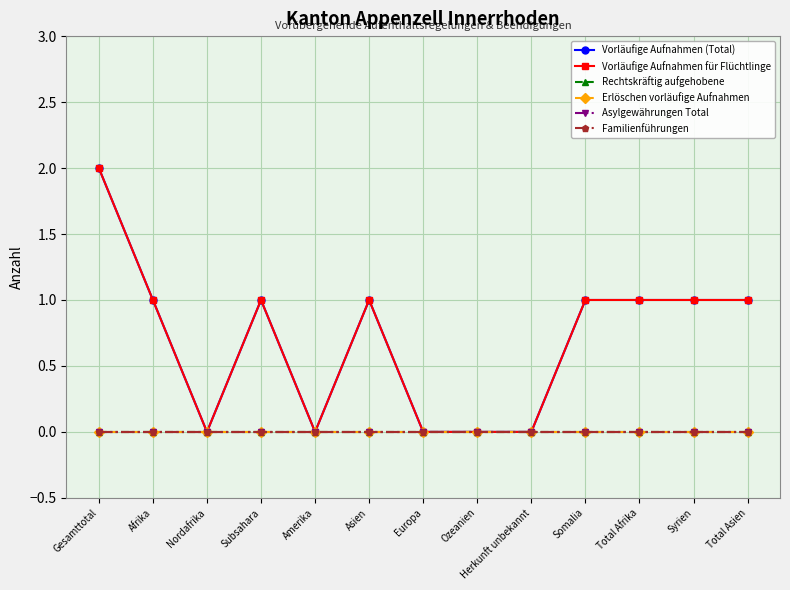

True or false: Rechtskräftig aufgehobene and Asylgewährungen Total intersect in this chart.

False